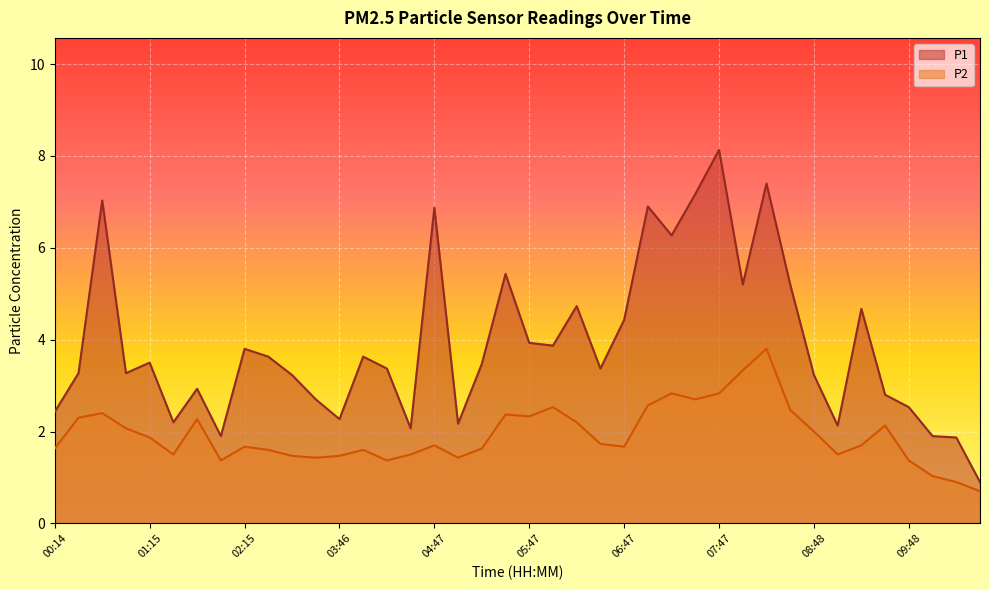

What is the value of the P1 point at the 23rd from the left?

4.7